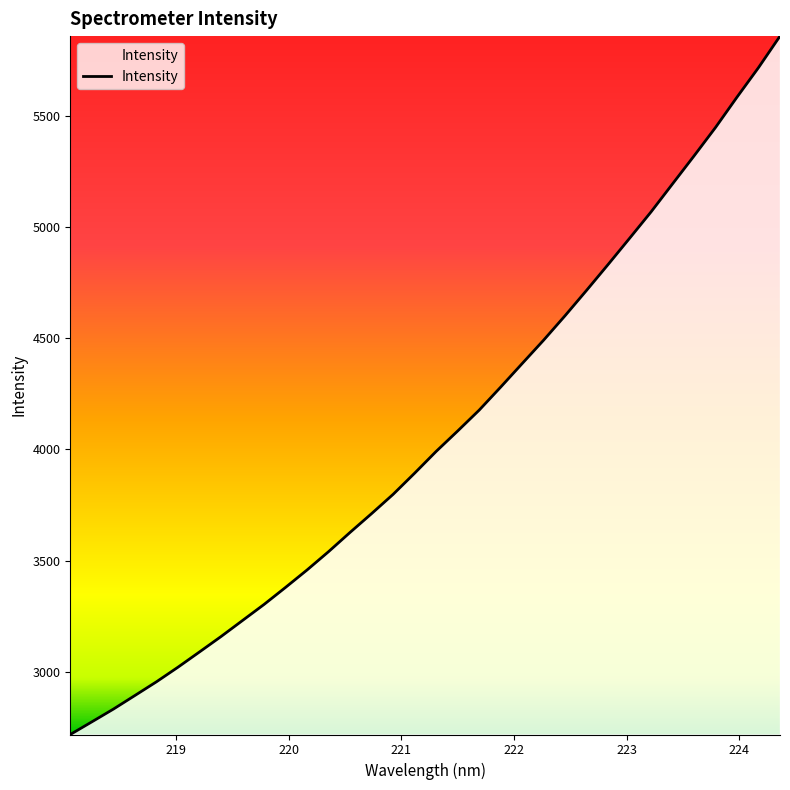

What is the difference between the maximum and minimum values?

3138.4